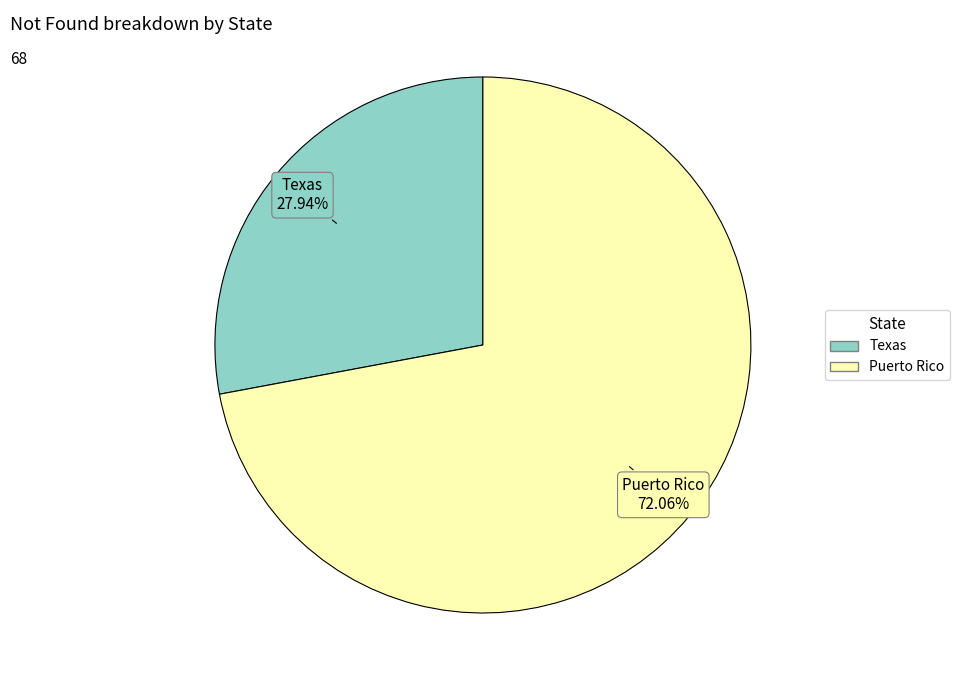

Is Puerto Rico the majority of the pie?

Yes